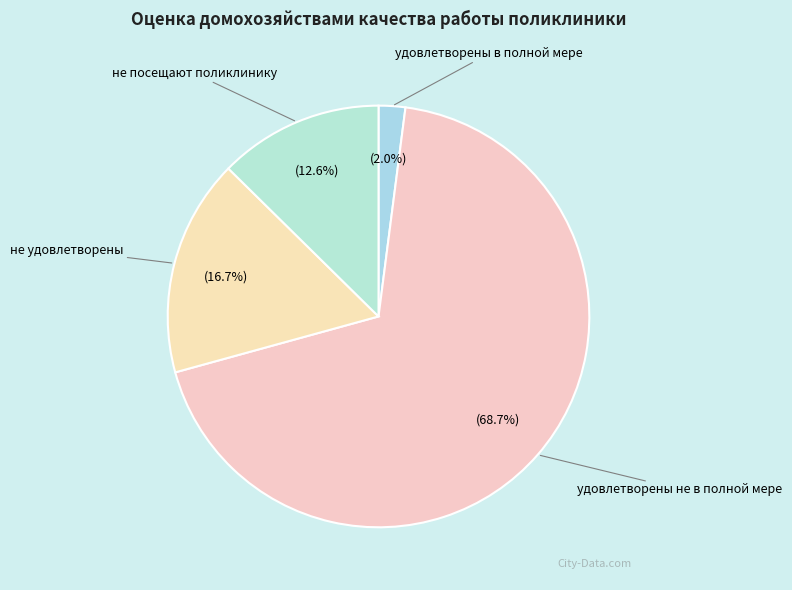

Is there any slice that represents more than half of the pie?

Yes